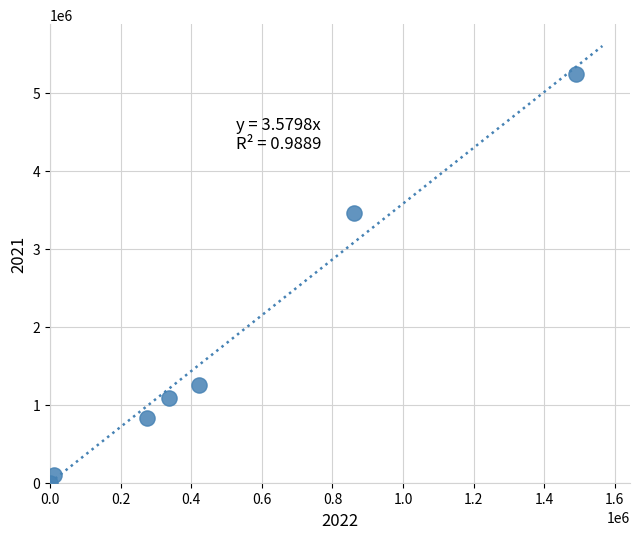

What is the average Y value?

1711046.6